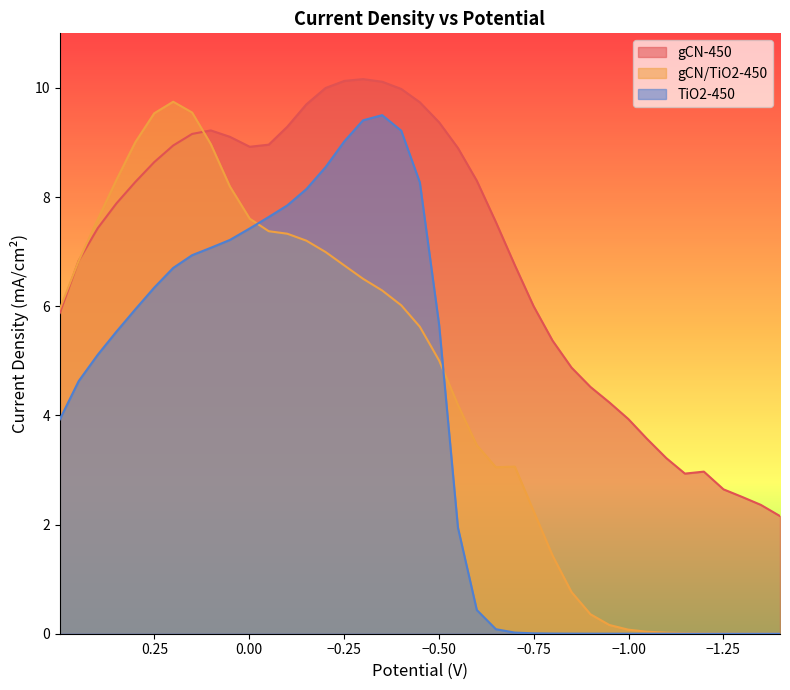

True or false: gCN-450 and TiO2-450 intersect in this chart.

False